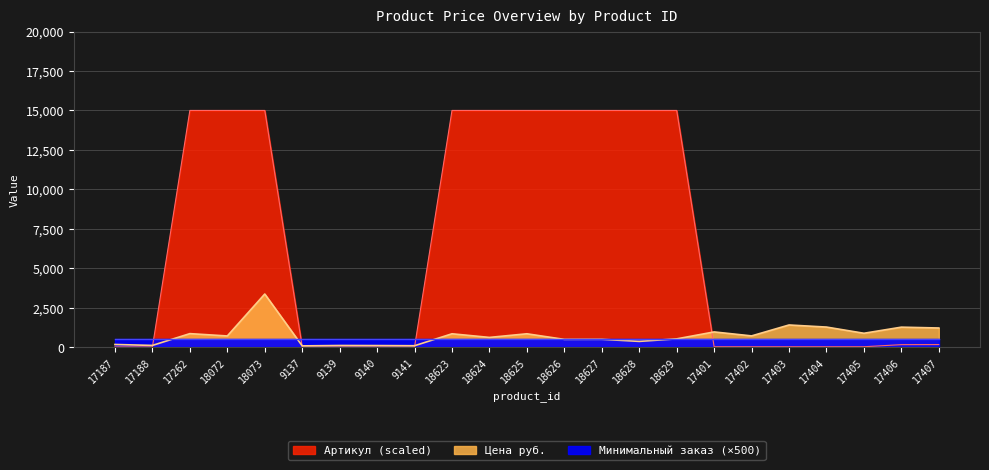

How many data points in Цена руб. are less than 705?

11